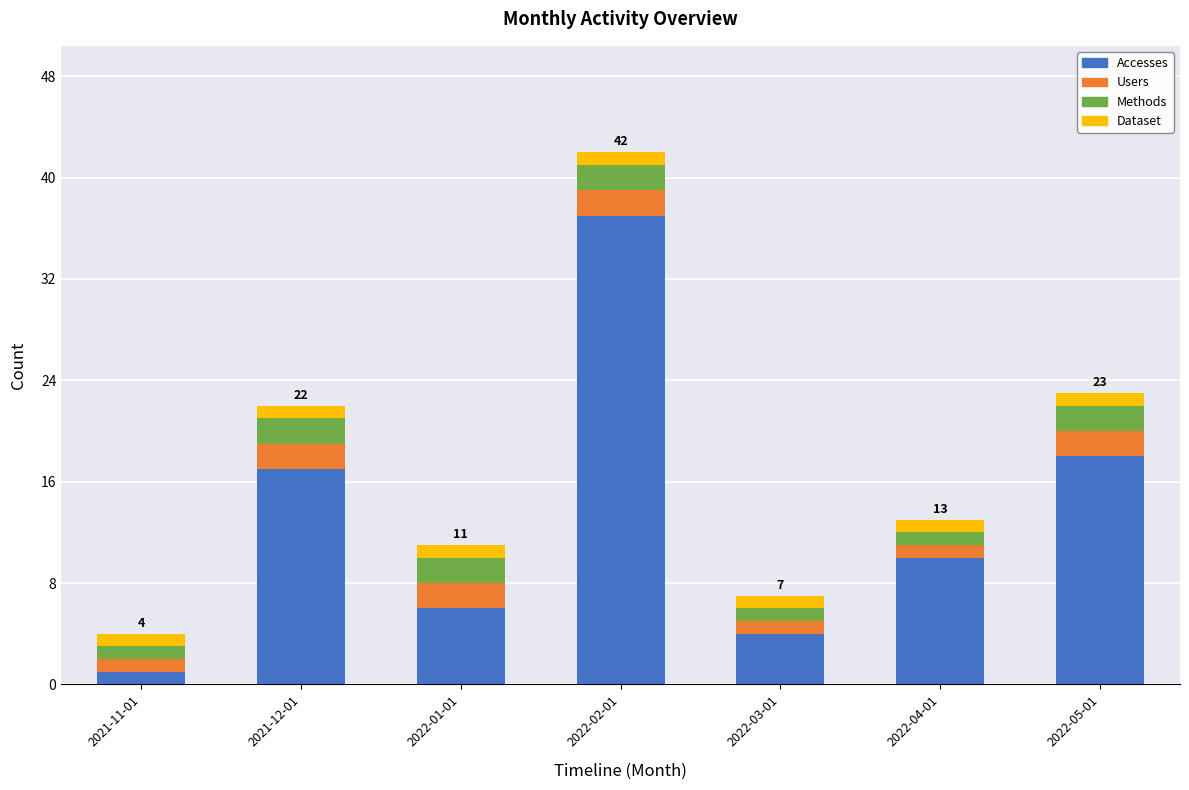

What is the difference between the maximum and minimum values in the Accesses series?

36